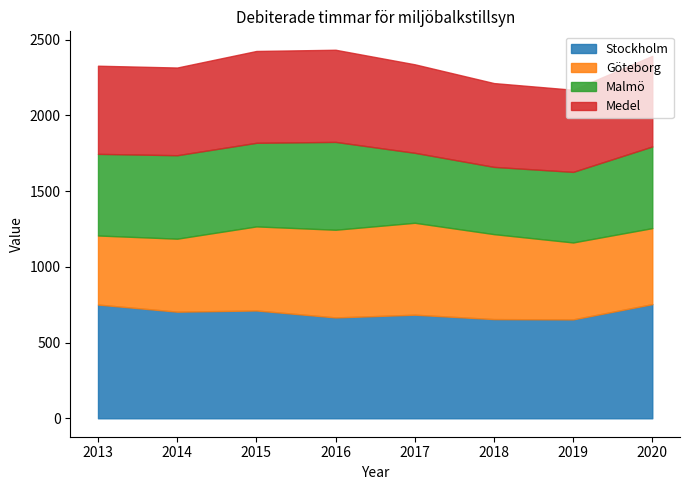

Read the Medel value at 2014.

579.0